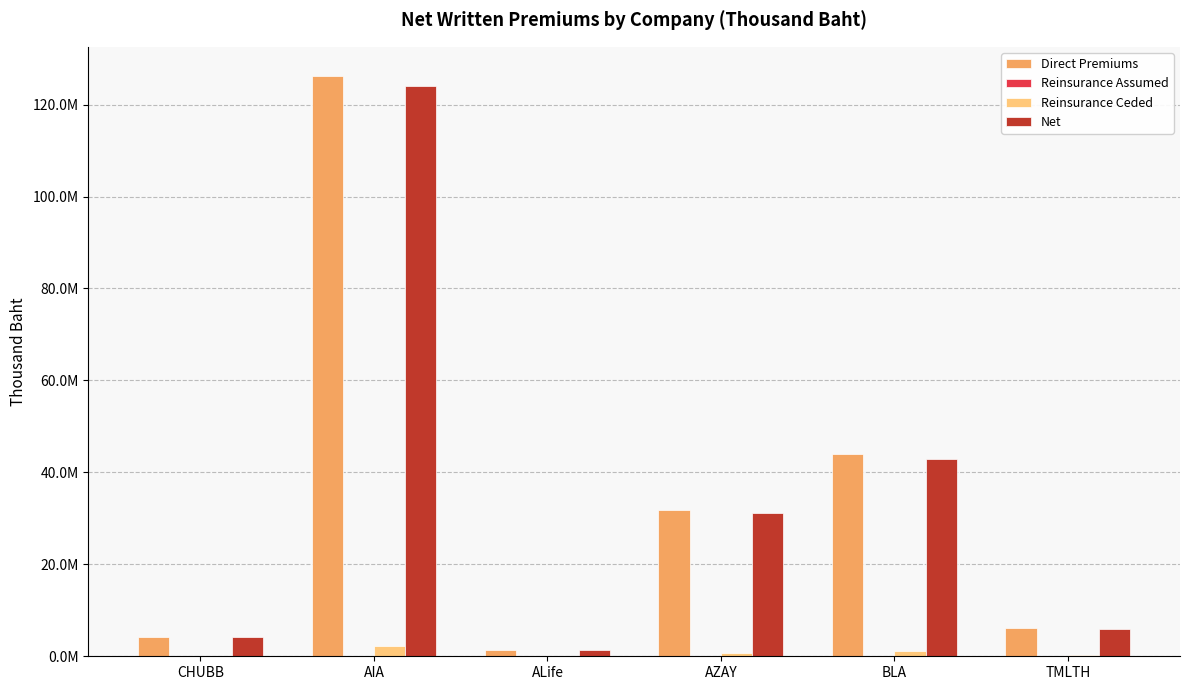

Are the bars horizontal?

No